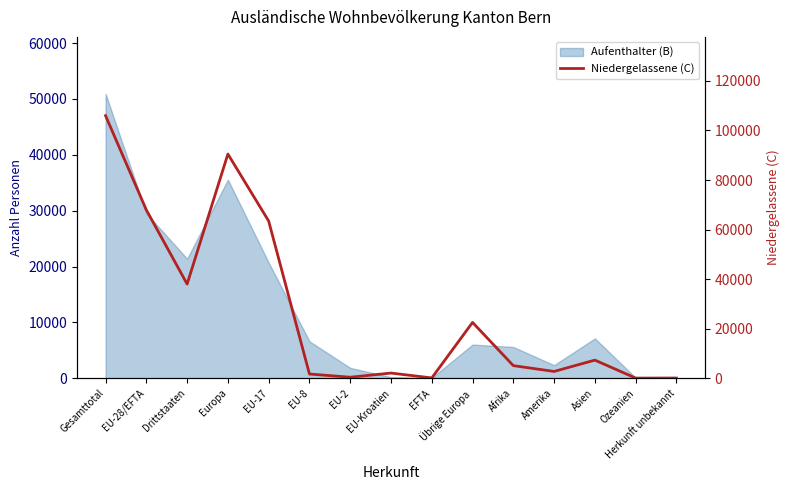

Reading right to left, extract all data points from this chart.

124	99	7350	2777	5125	22555	161	2129	449	1743	63452	90489	38030	67934	105964